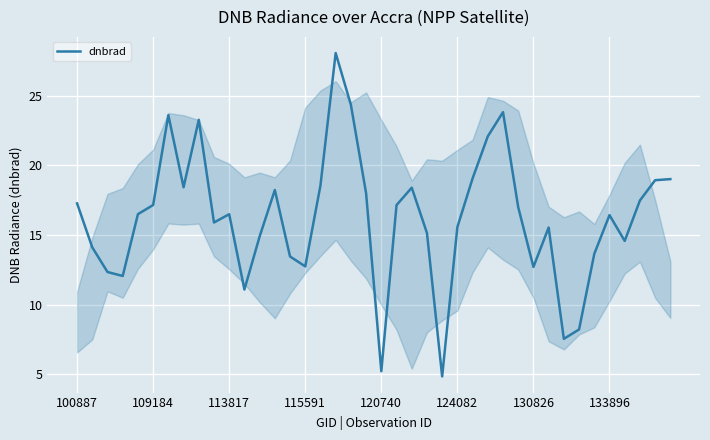

What is the smallest value displayed?

4.9